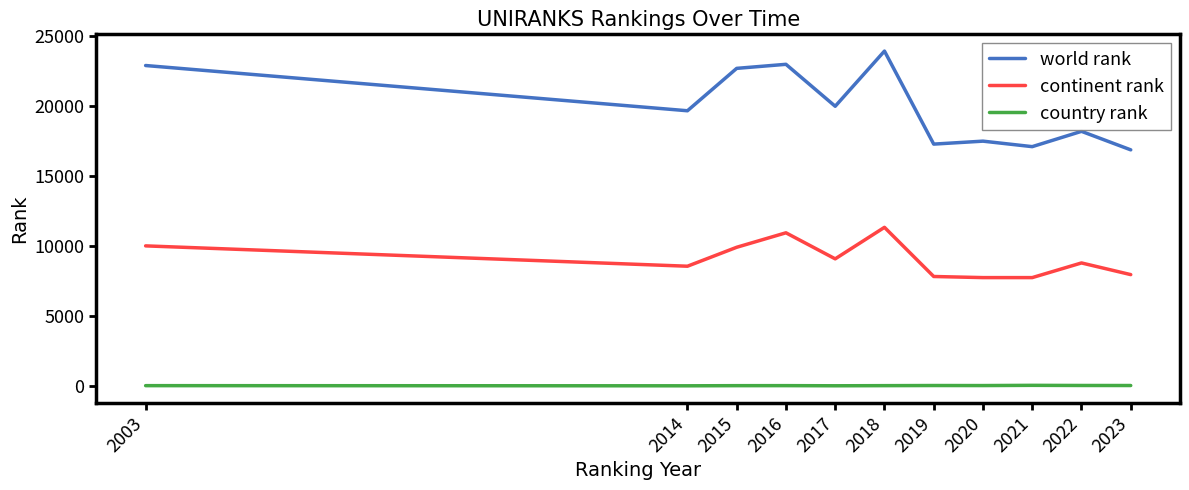

At which category does the chart reach its peak across all series?

2018